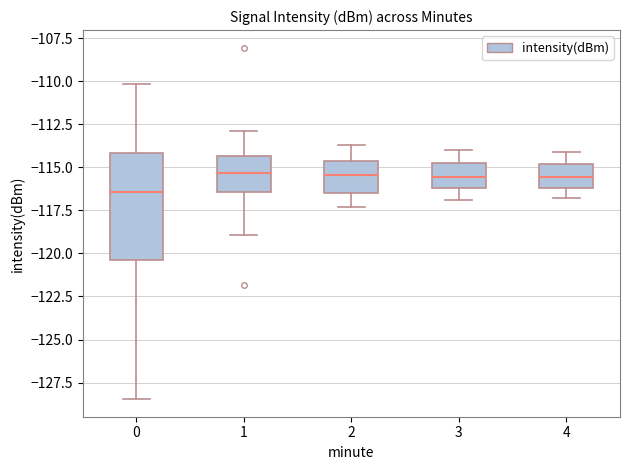

Comparing the boxes themselves (not the whiskers), which one is the tallest?

0